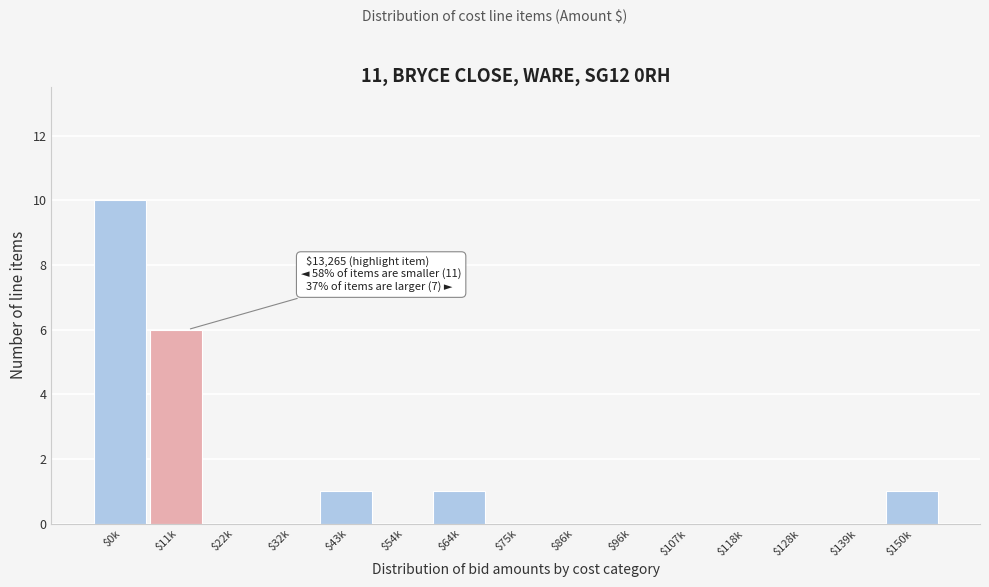

Read the value at $11k.

6